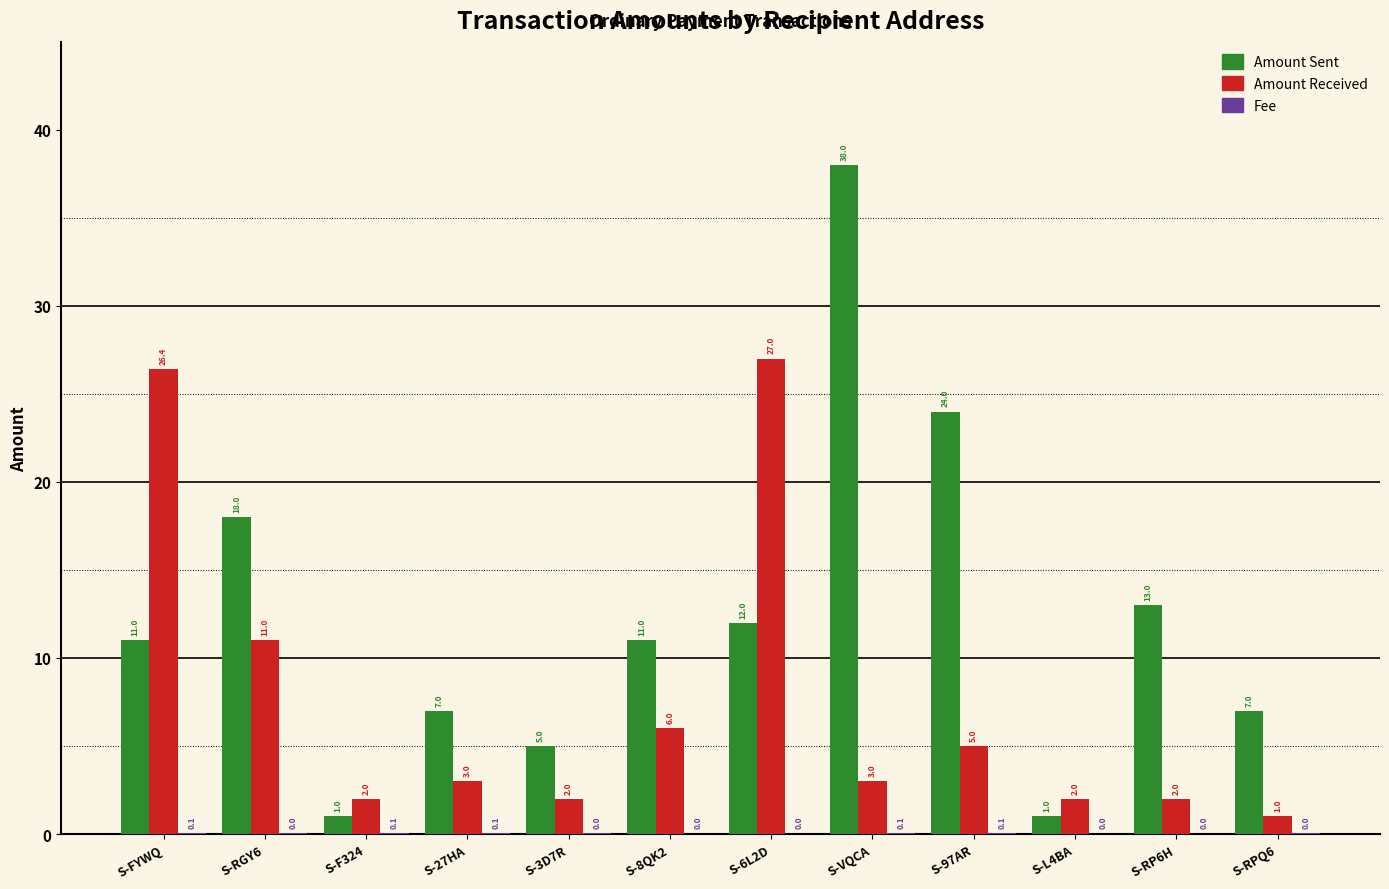

What is the total value across all series at S-RPQ6?

8.0